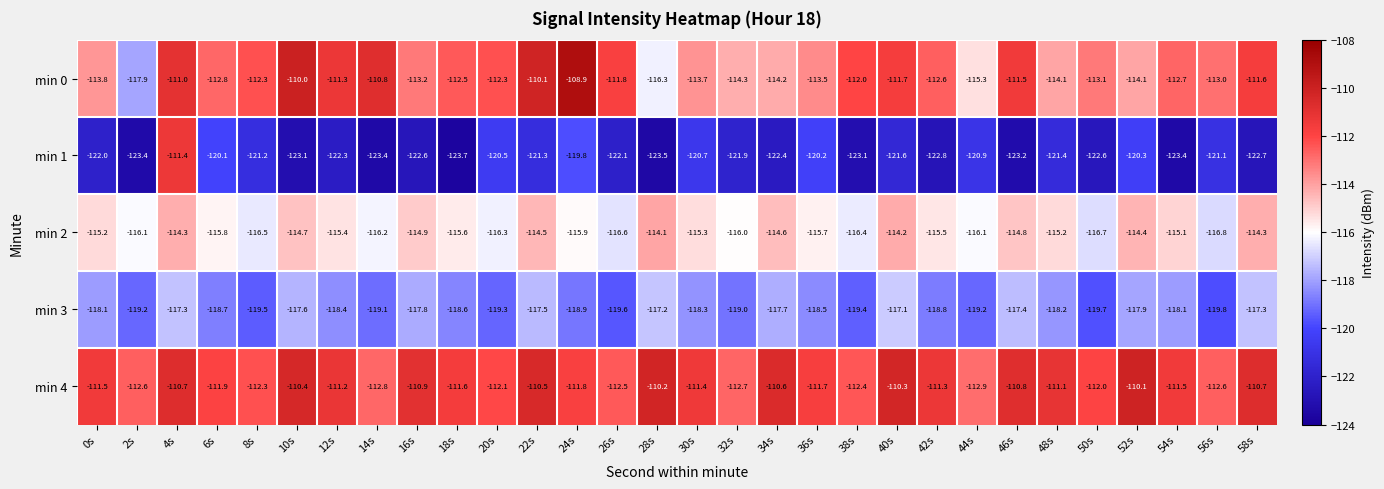

How many data points in min 4 are above -111?

10